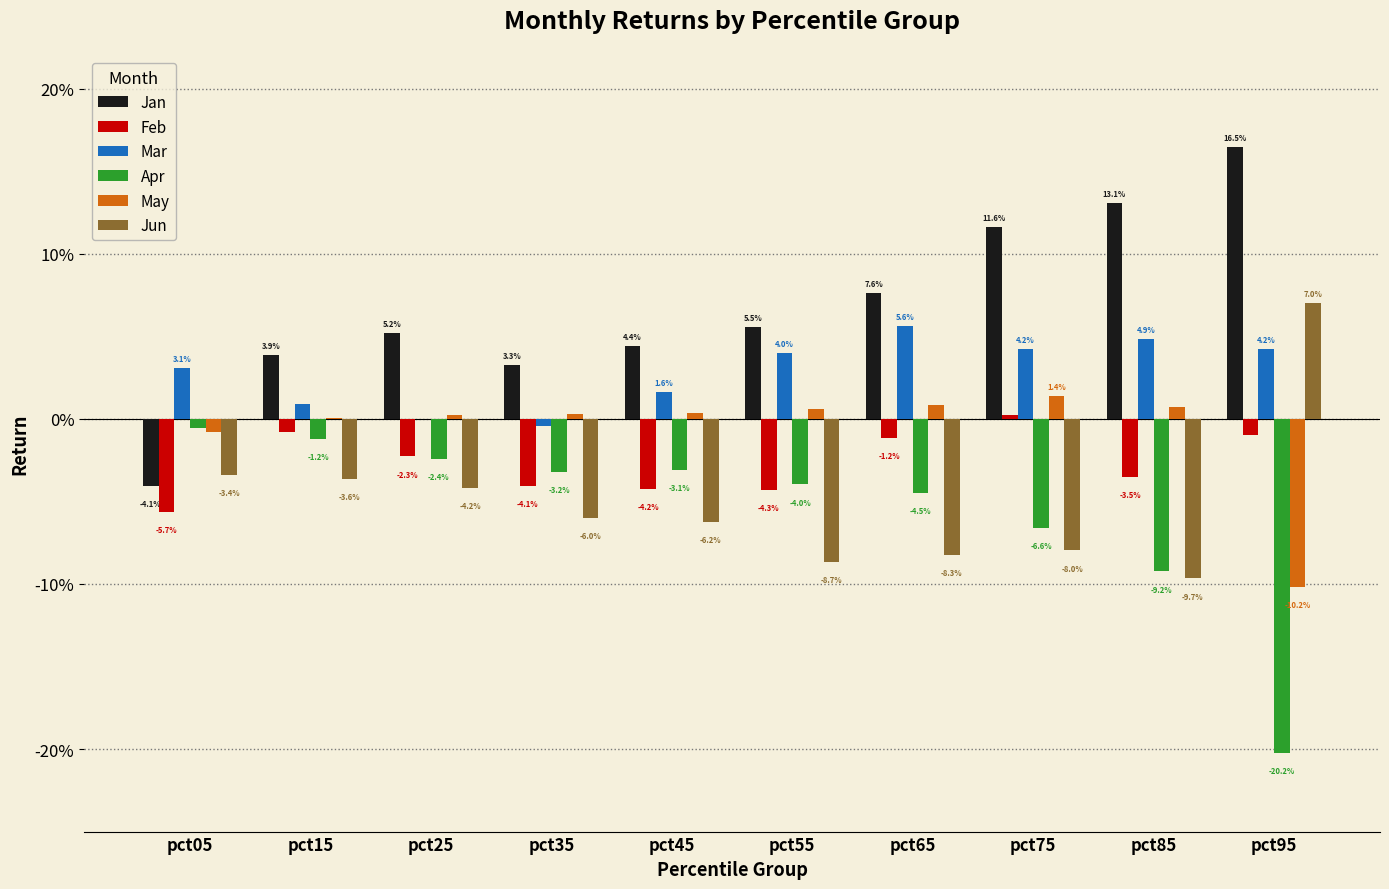

Are the bars grouped side by side (vs. stacked)?

Yes